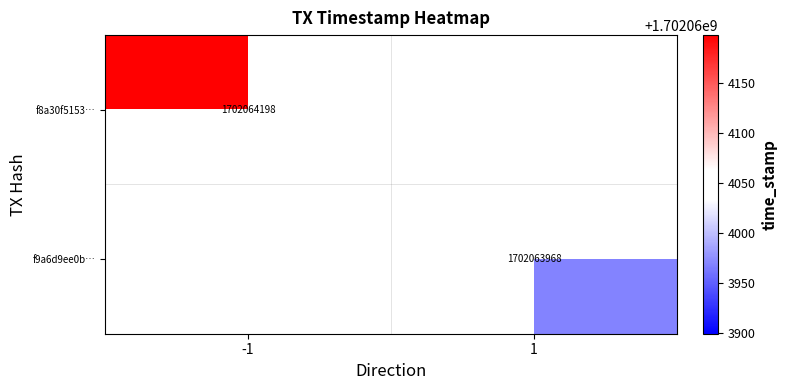

Which series has the largest total across all categories?

f8a30f5153140d08cd7037ef690ed5d0787e6fb